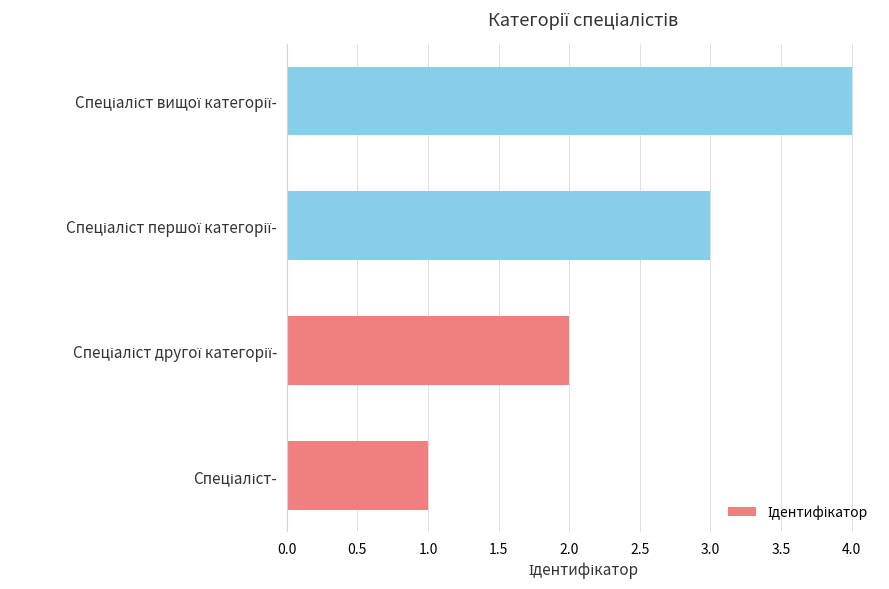

What is the sum of all values?

10